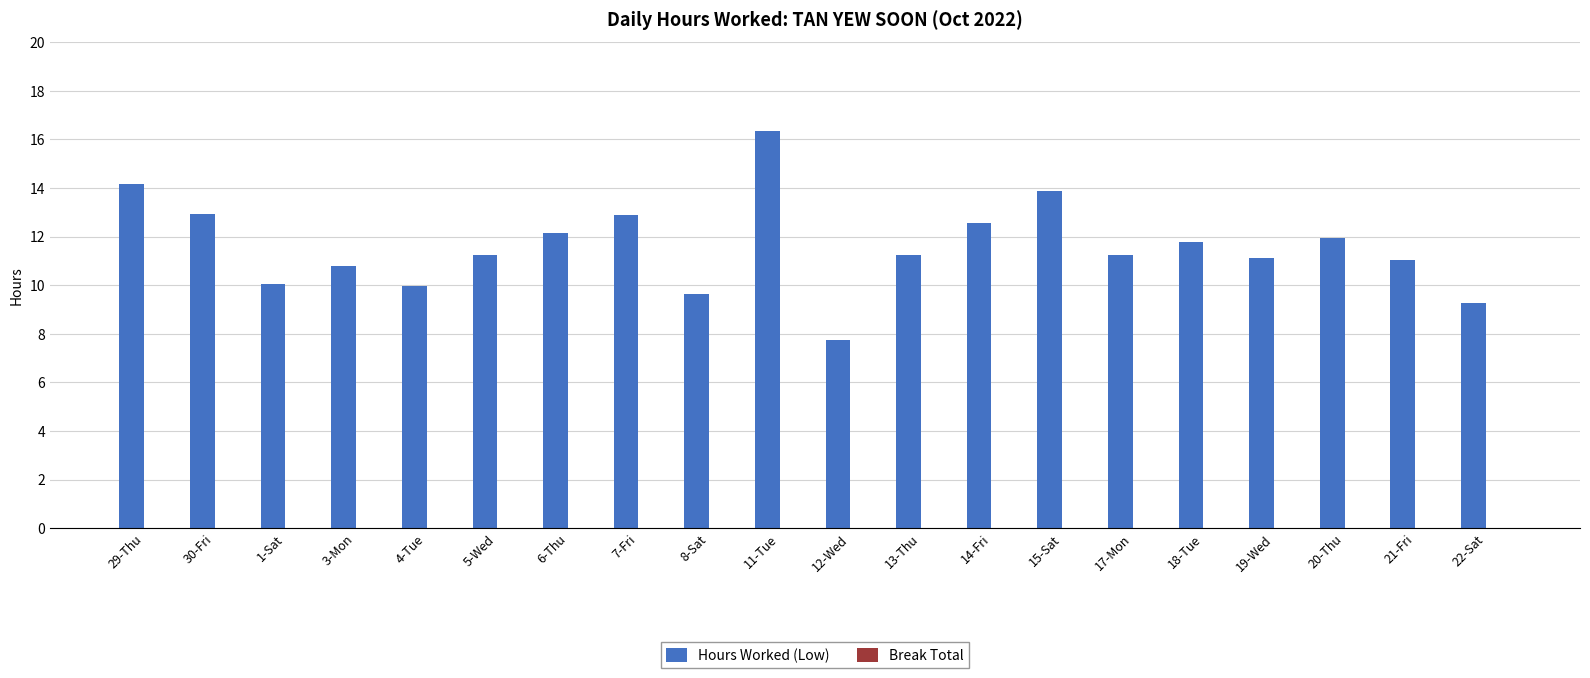

What is the greatest value displayed?

16.3